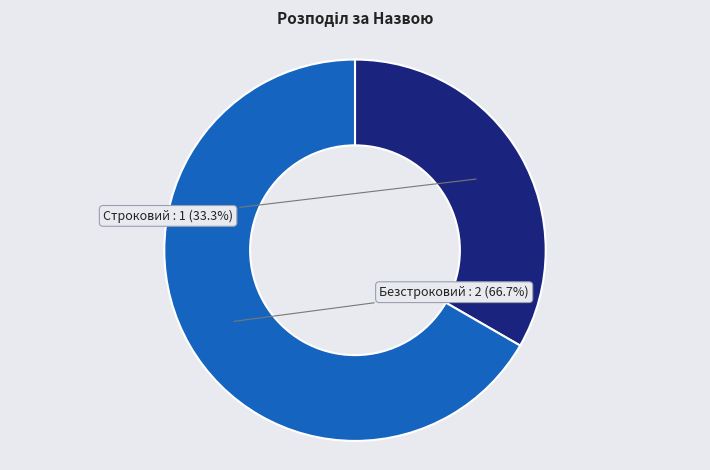

What is the ratio of the value at Строковий to the value at Безстроковий?

0.5